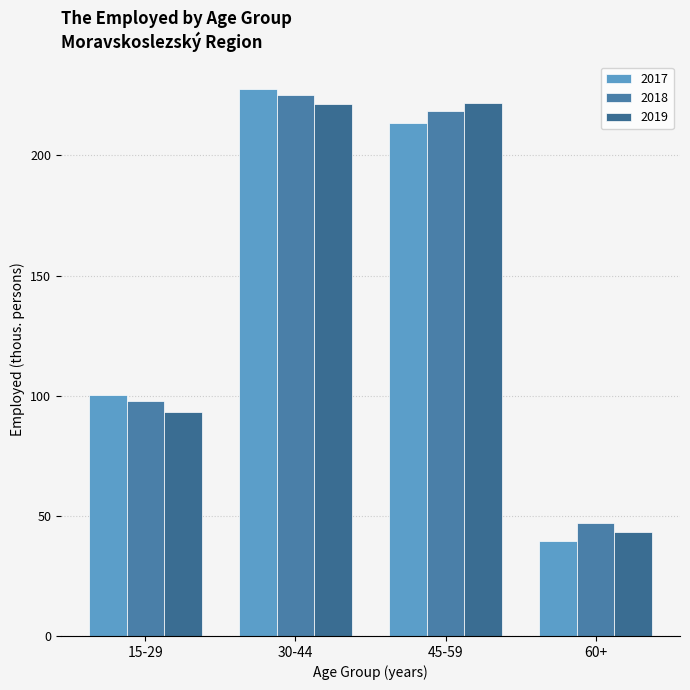

Rank the series at 60+ from highest to lowest value.

2018, 2019, 2017